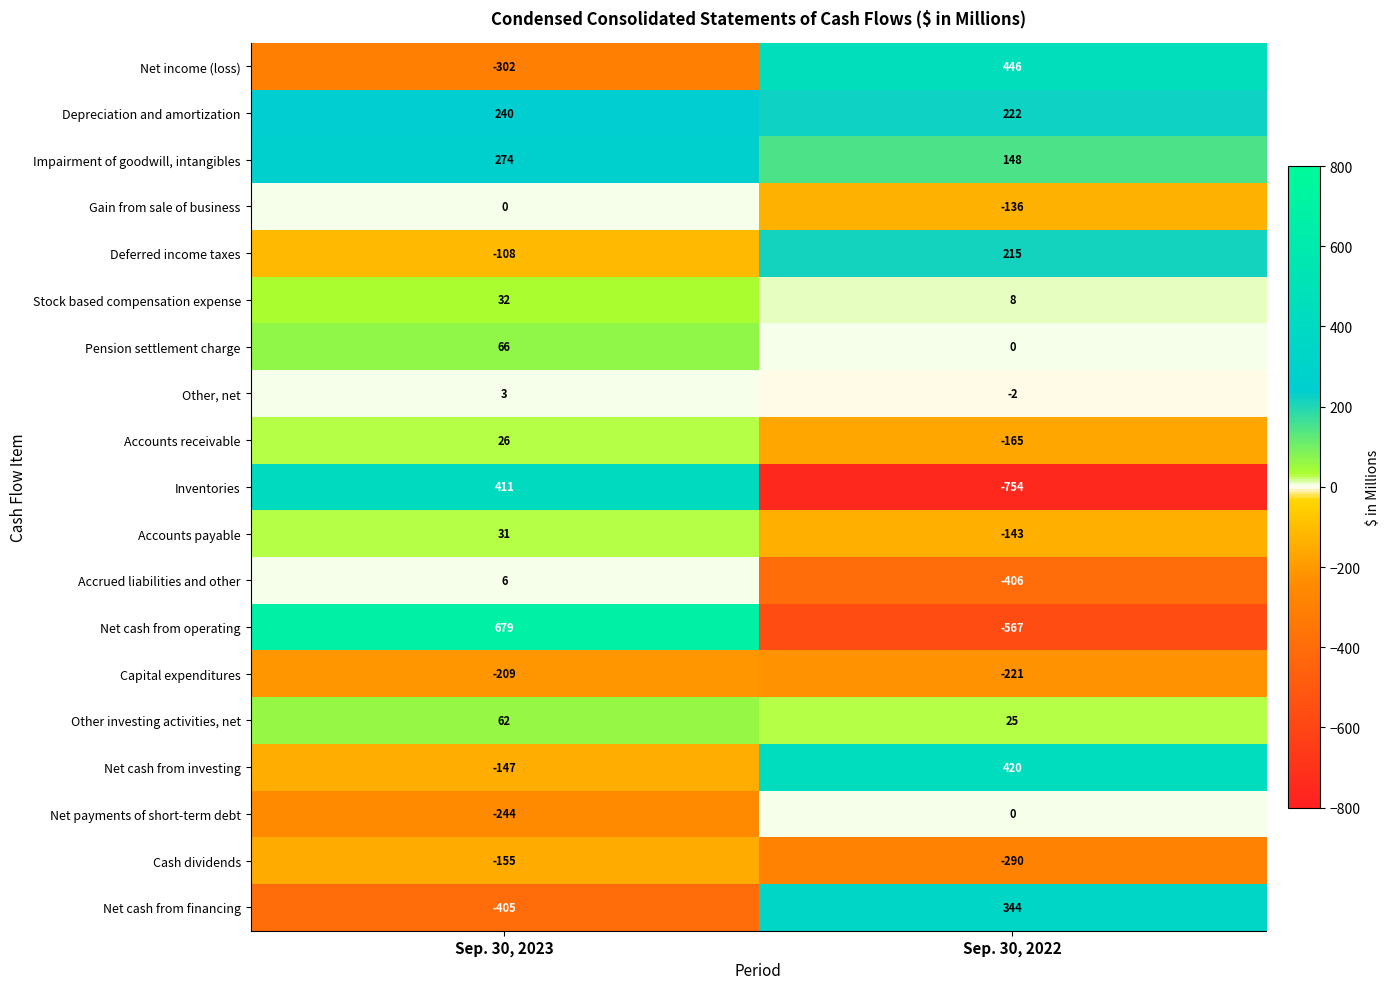

What is the average value of the Net cash from financing series?

-30